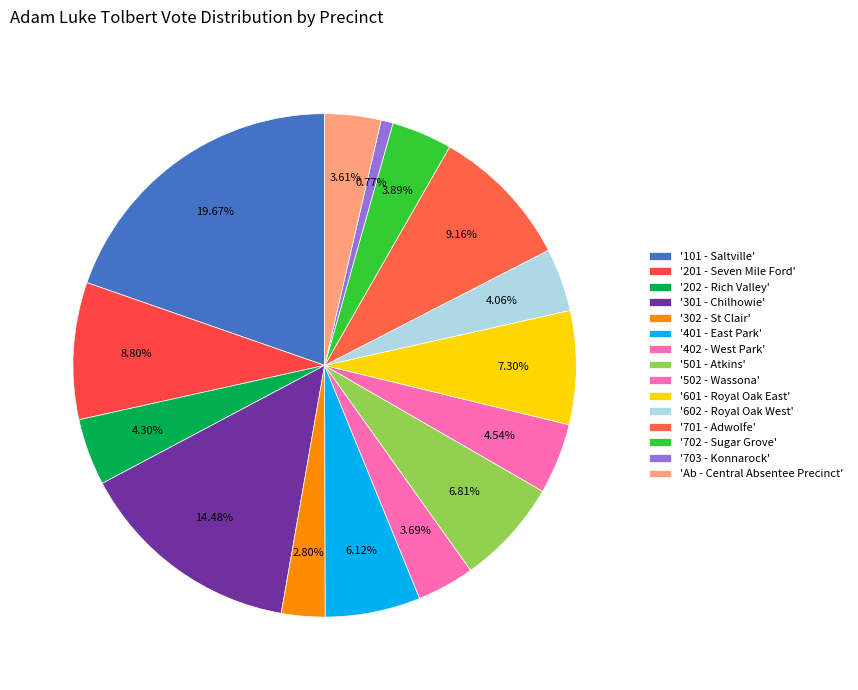

How many segments does this pie chart have?

15